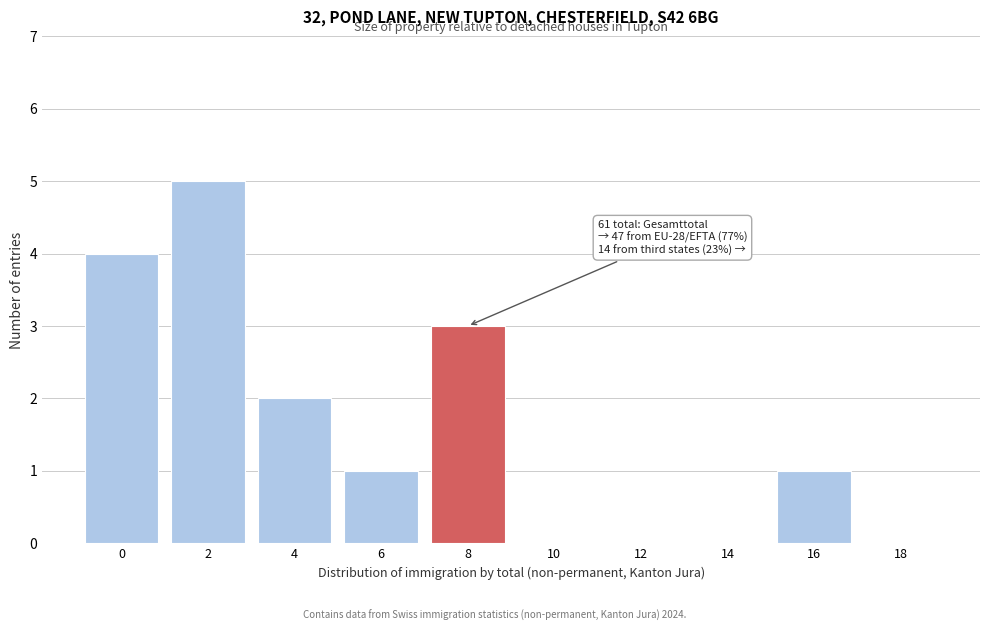

Reading left to right, extract all data points from this chart.

0=4	2=5	4=2	6=1	8=3	10=0	12=0	14=0	16=1	18=0